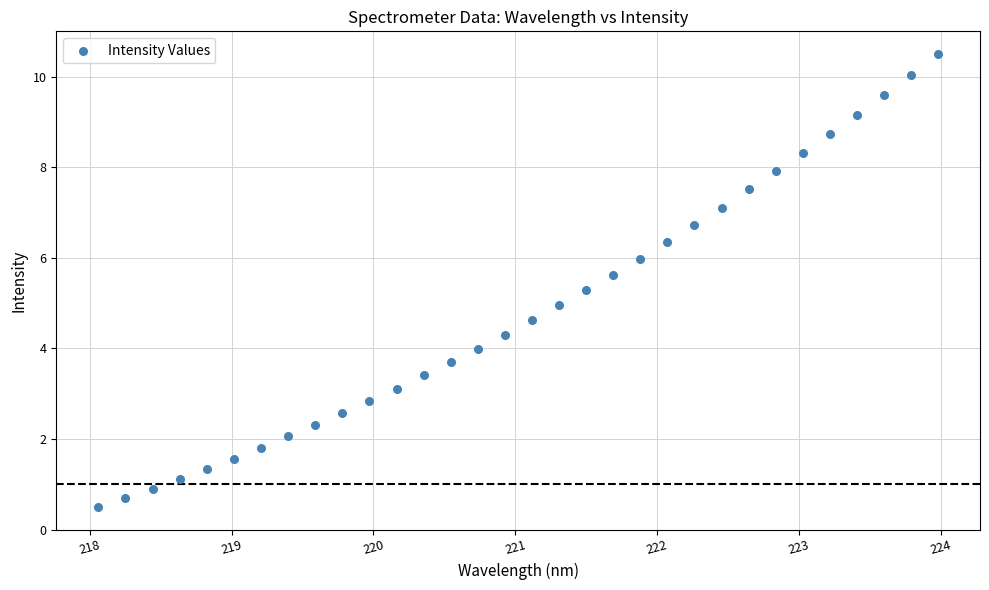

What is the range of Y values (max minus min)?

10.0